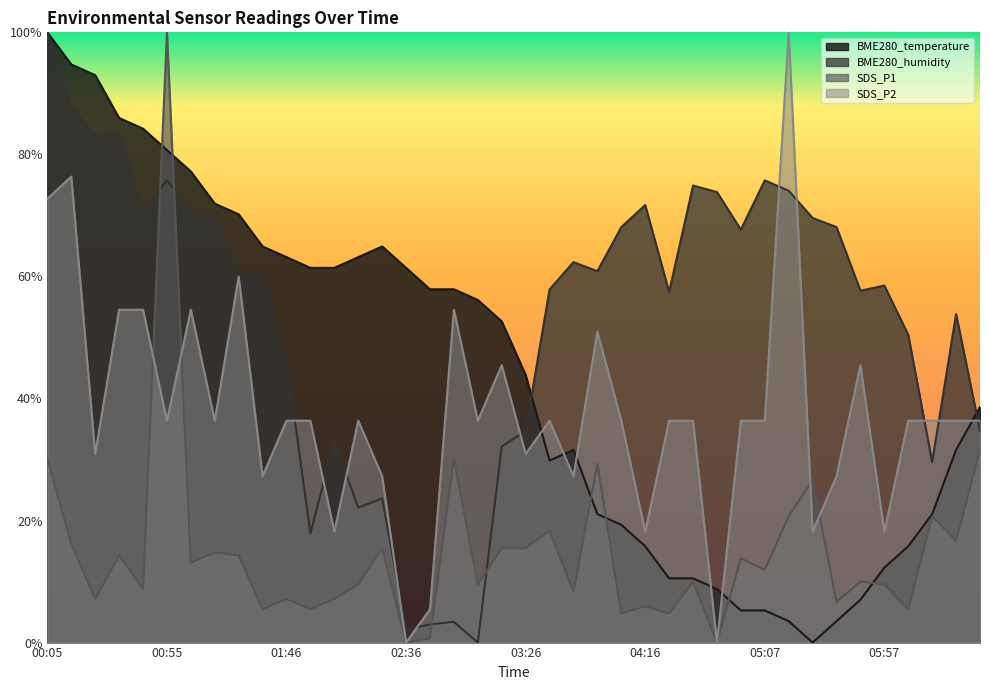

At which category does BME280_humidity reach its first local valley?

00:25